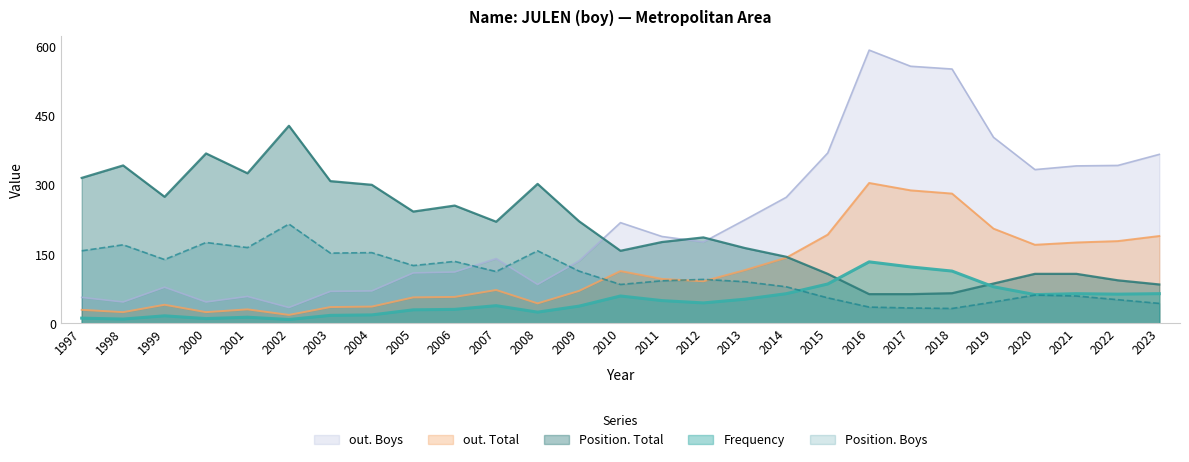

What is the spread (max minus min) of values at 2017?

524